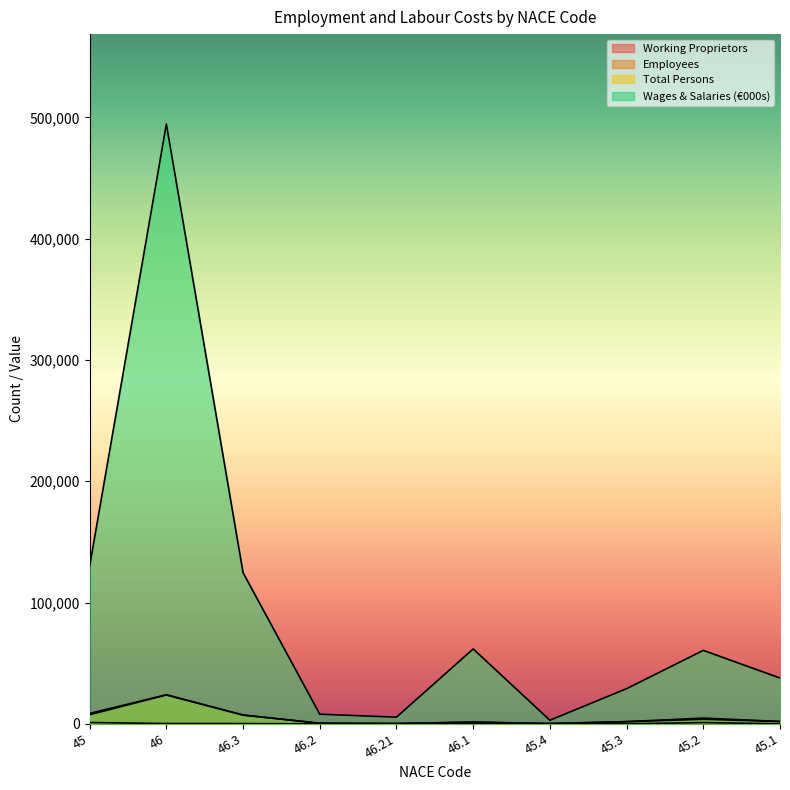

How many lines are shown in the chart?

4